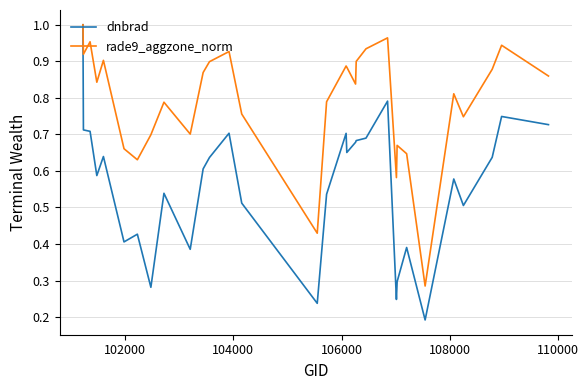

Which series has the largest range (max minus min)?

dnbrad